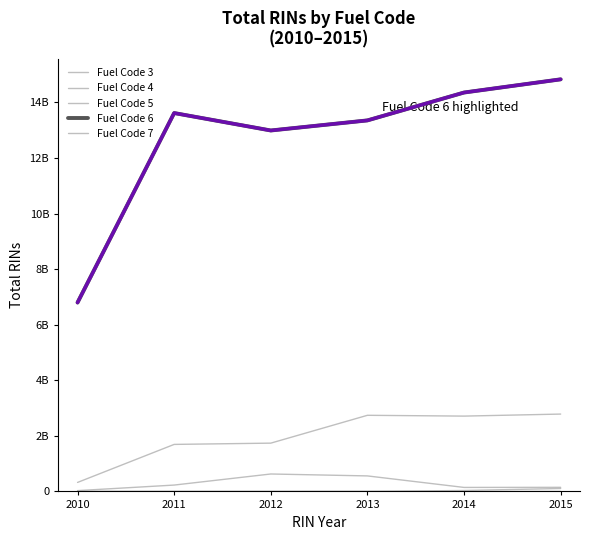

List the series in order of their peak value, lowest first.

Fuel Code 7, Fuel Code 3, Fuel Code 5, Fuel Code 4, Fuel Code 6